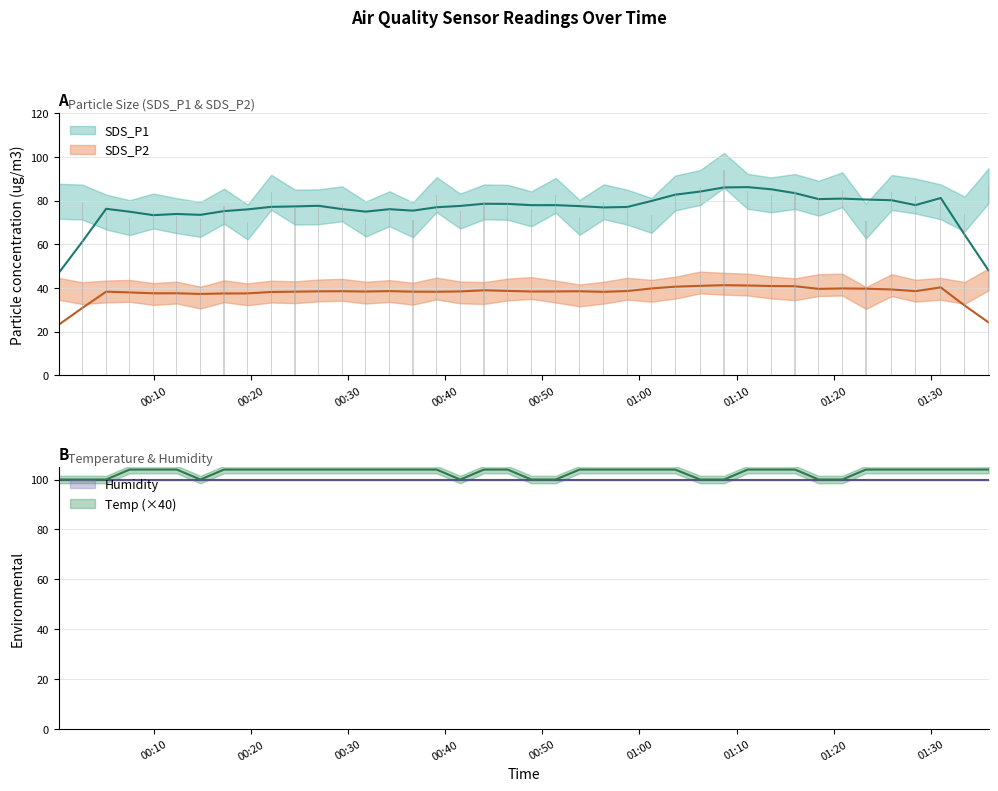

The value of Temp at 2022/12/04 01:11:08 is 104.0. True or false?

True